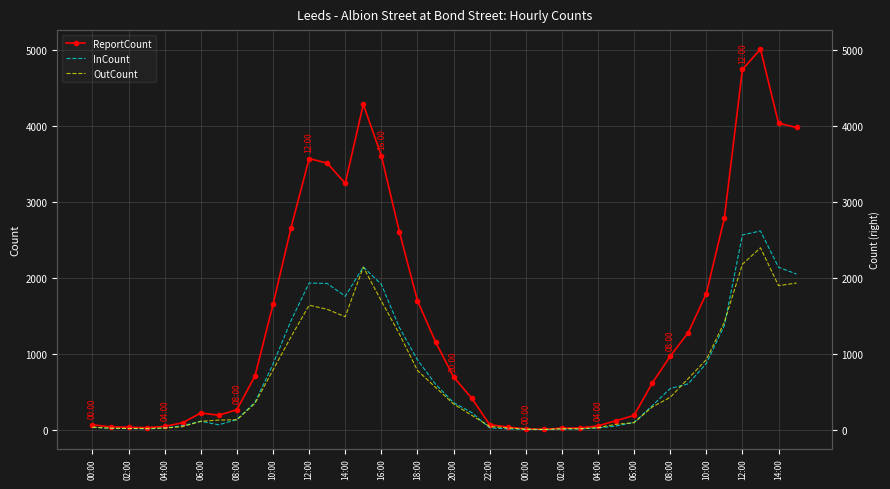

How many data points in ReportCount are above 694?

19